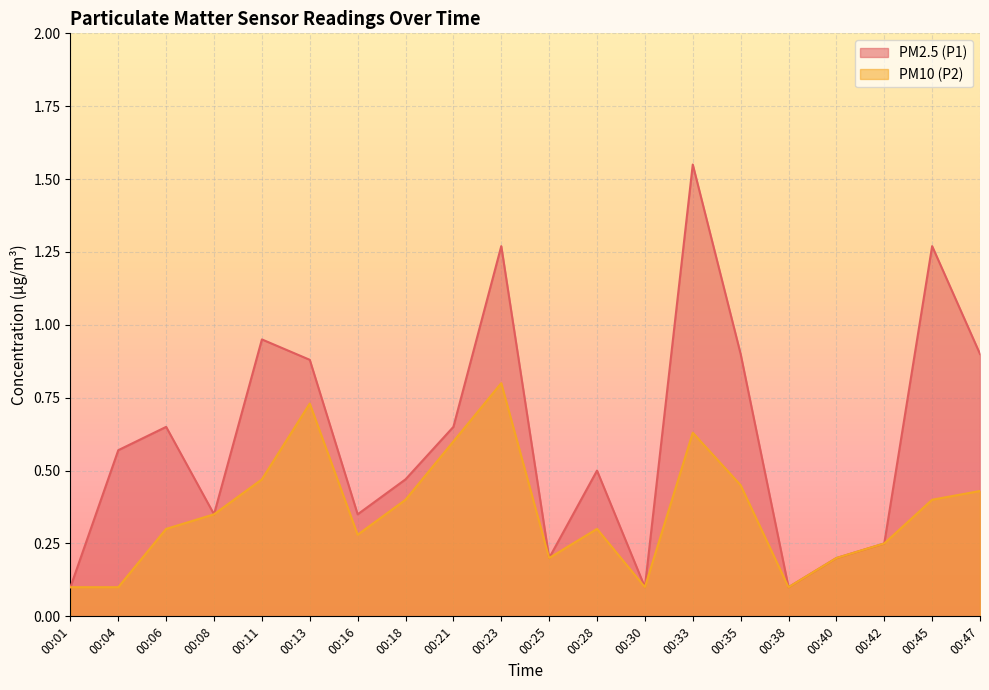

What is the value of the PM2.5 (P1) point at the 20th from the left?

0.9